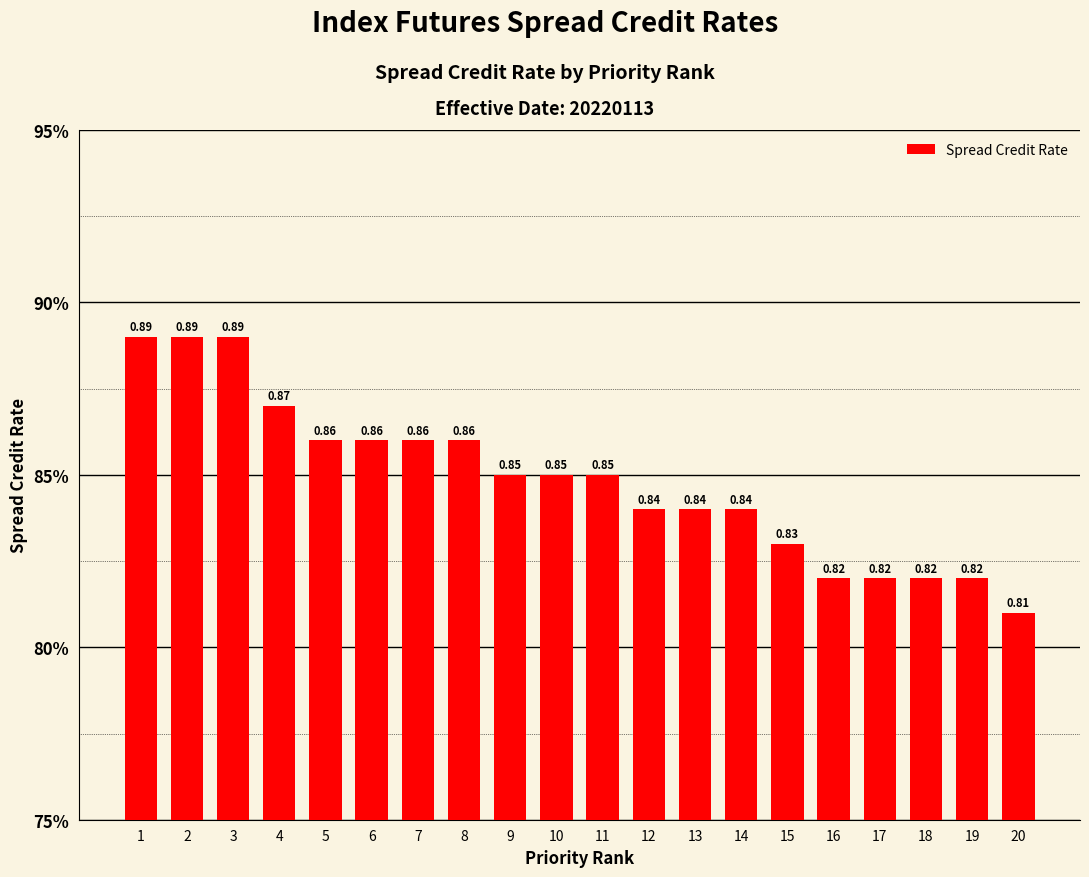

Does the chart contain any negative values?

No